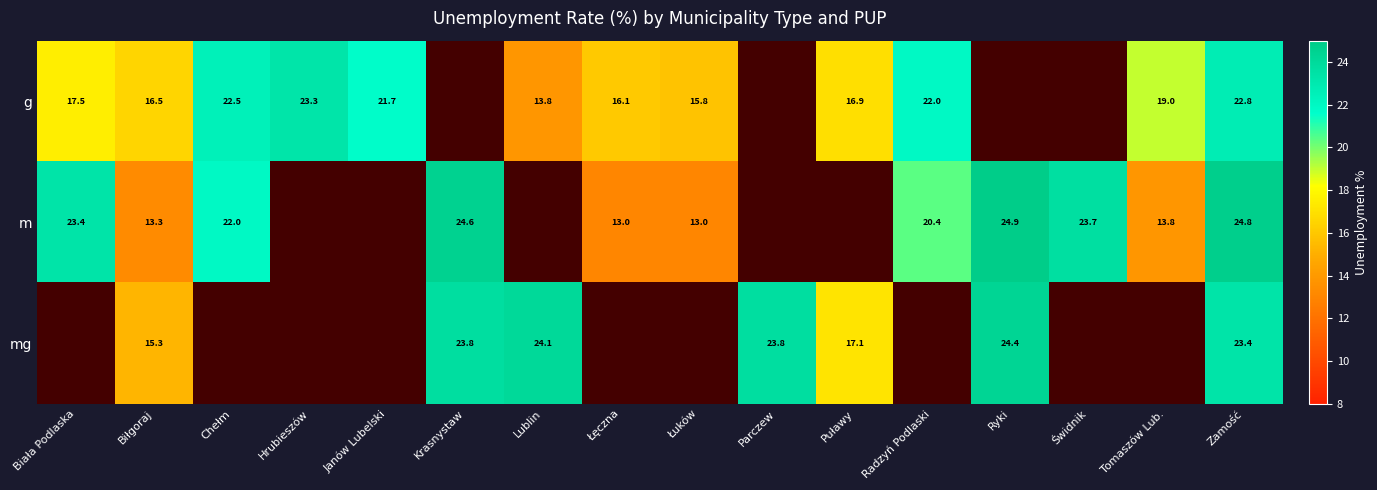

At which category is the sum across all series the highest?

Zamość